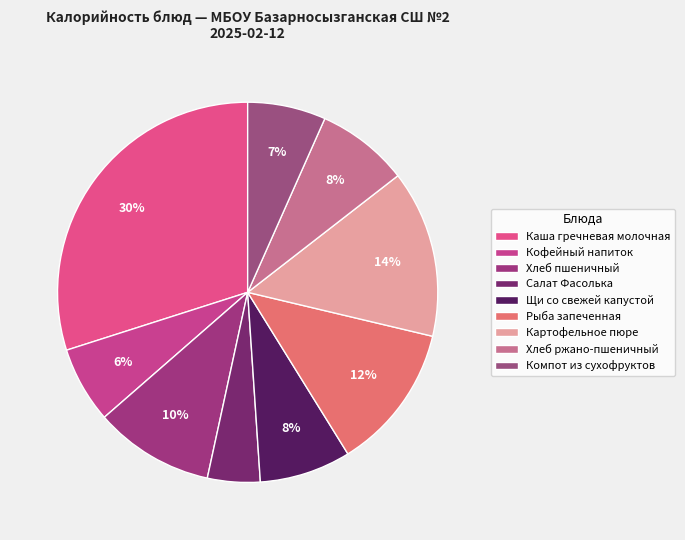

How many slices are in this pie chart?

9